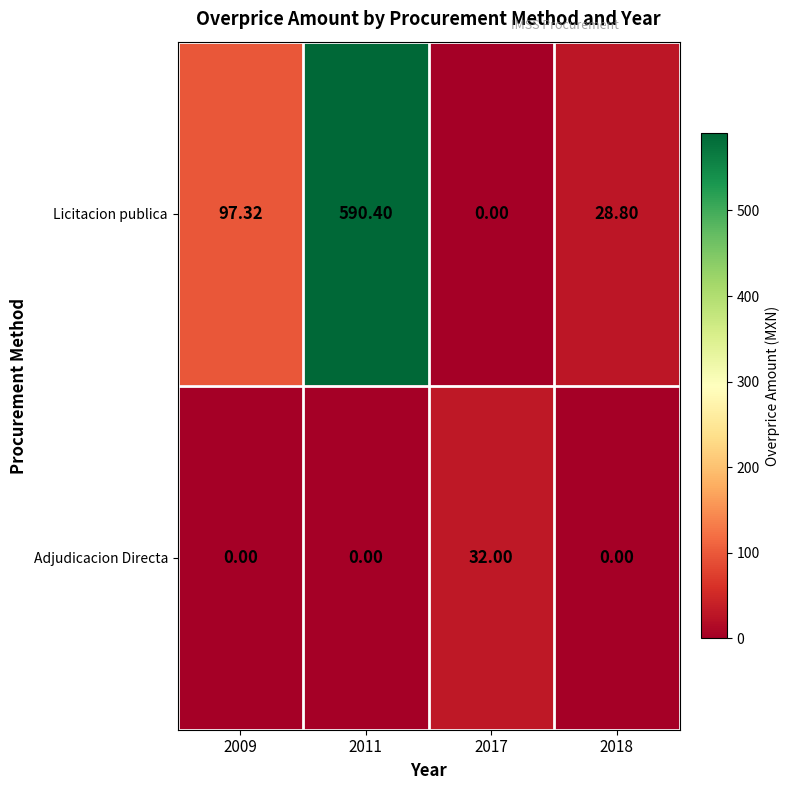

Rank the series at 2011 from lowest to highest value.

Adjudicacion Directa, Licitacion publica